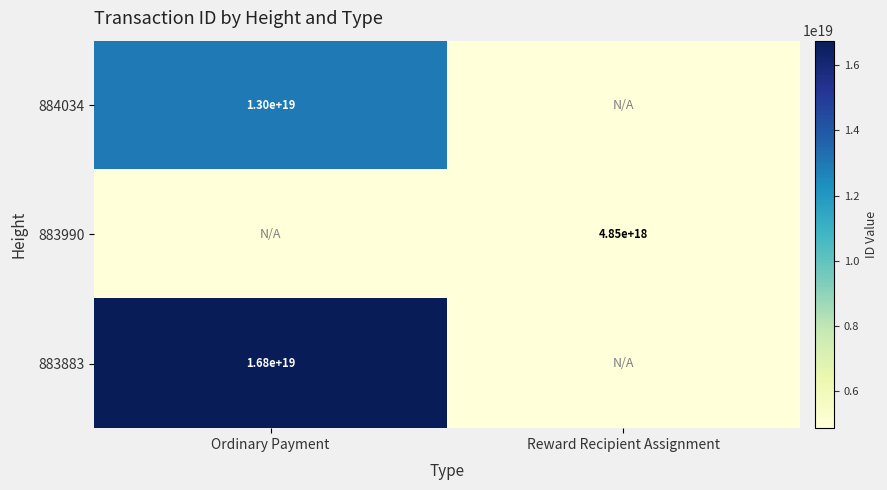

Which has a higher value, Reward Recipient Assignment or Ordinary Payment?

Ordinary Payment